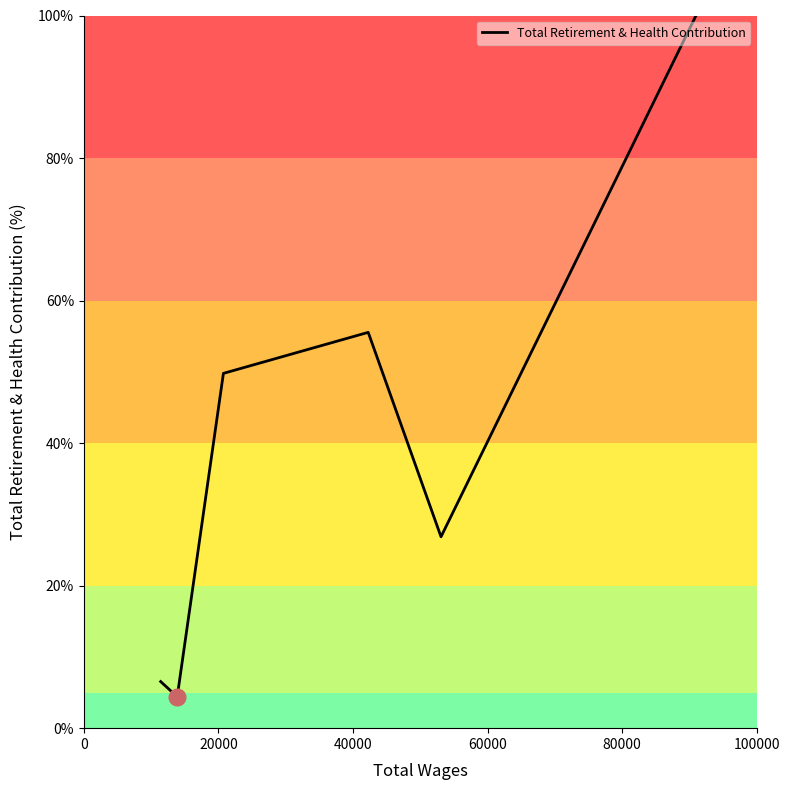

What is the sum of all values?

243.1